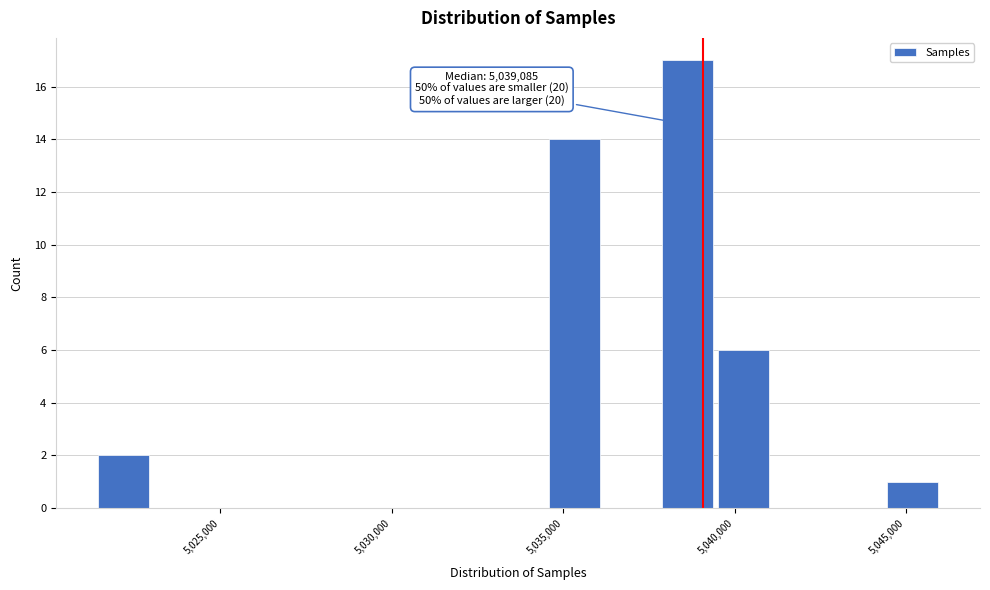

Around what value on the x-axis is the tallest bar? Give the approximate position of its centre, as read against the axis.

5038500